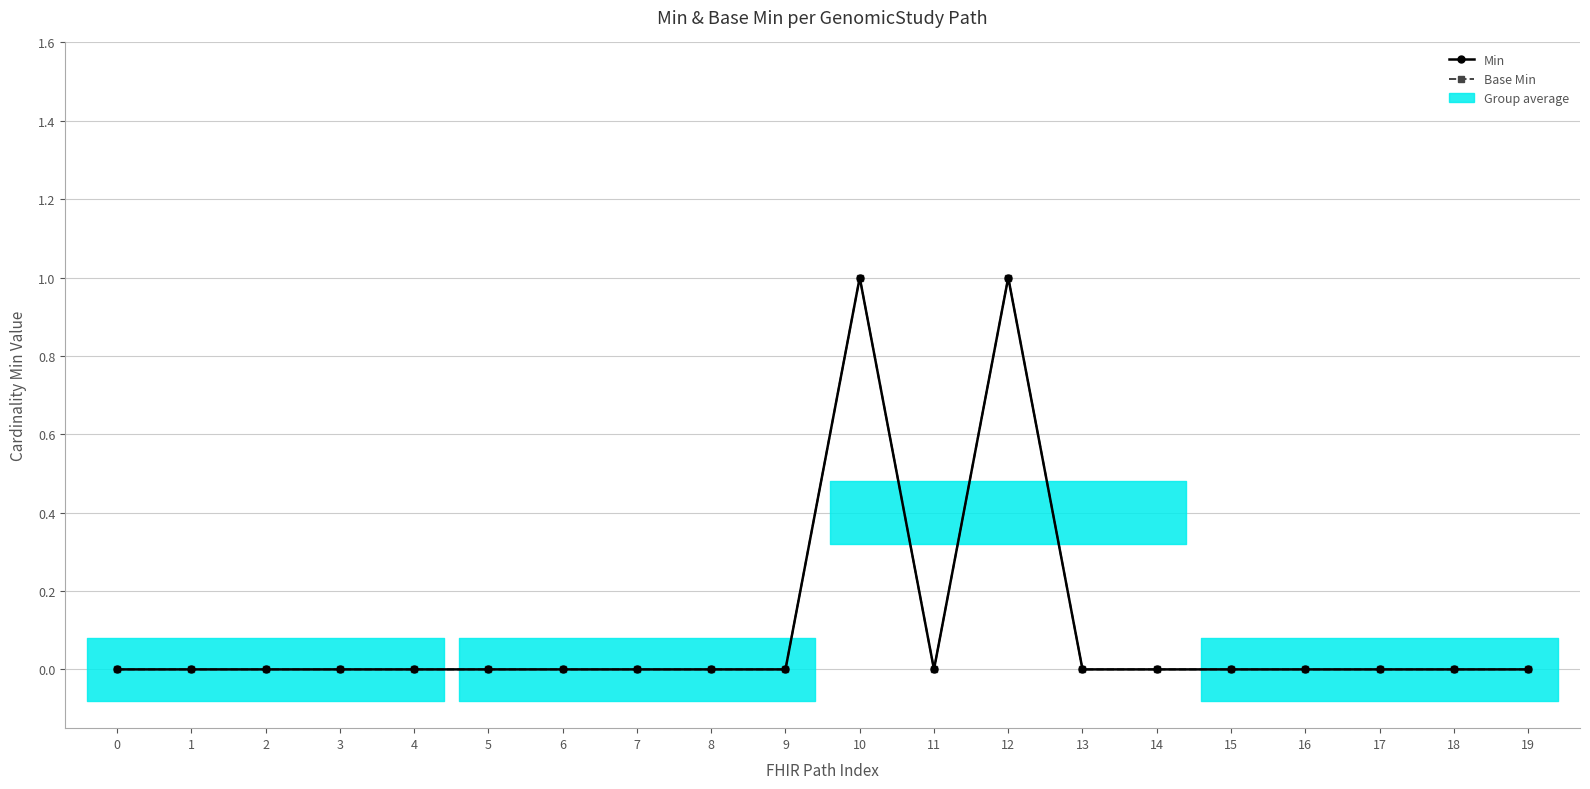

What is the sum of all Min values?

2